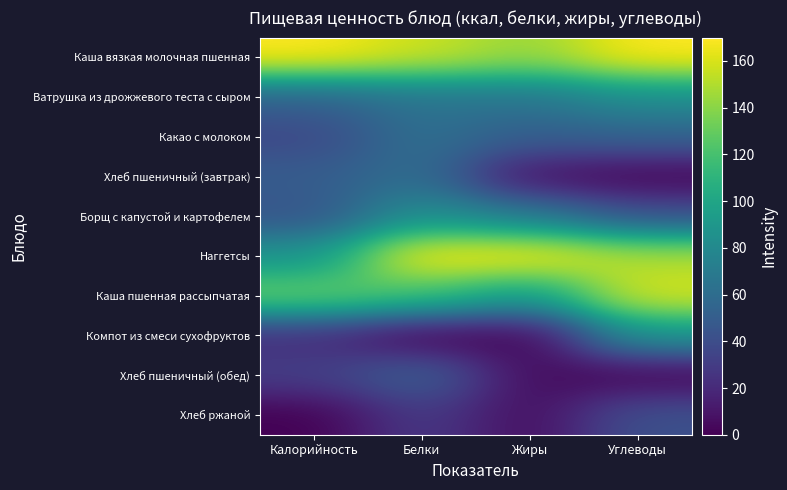

Which label corresponds to the smallest value in the chart?

Белки